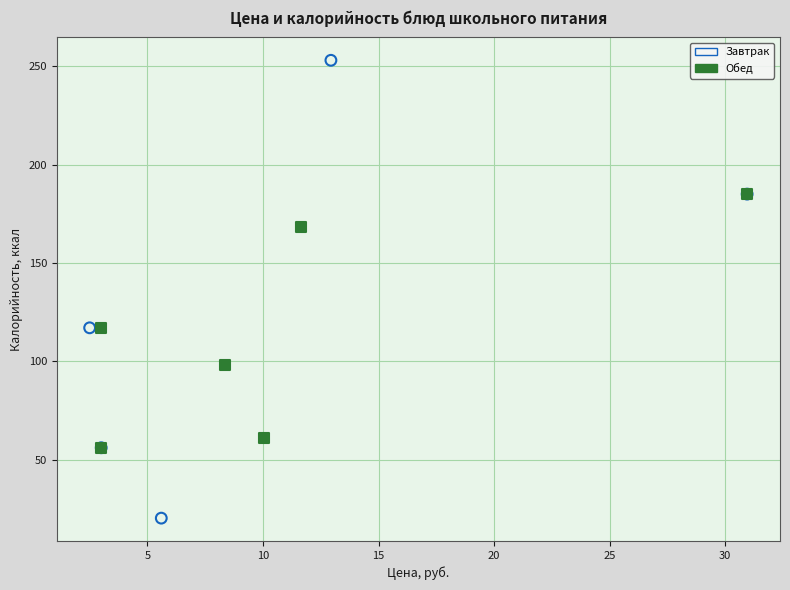

Which series reaches the maximum Y coordinate?

Завтрак